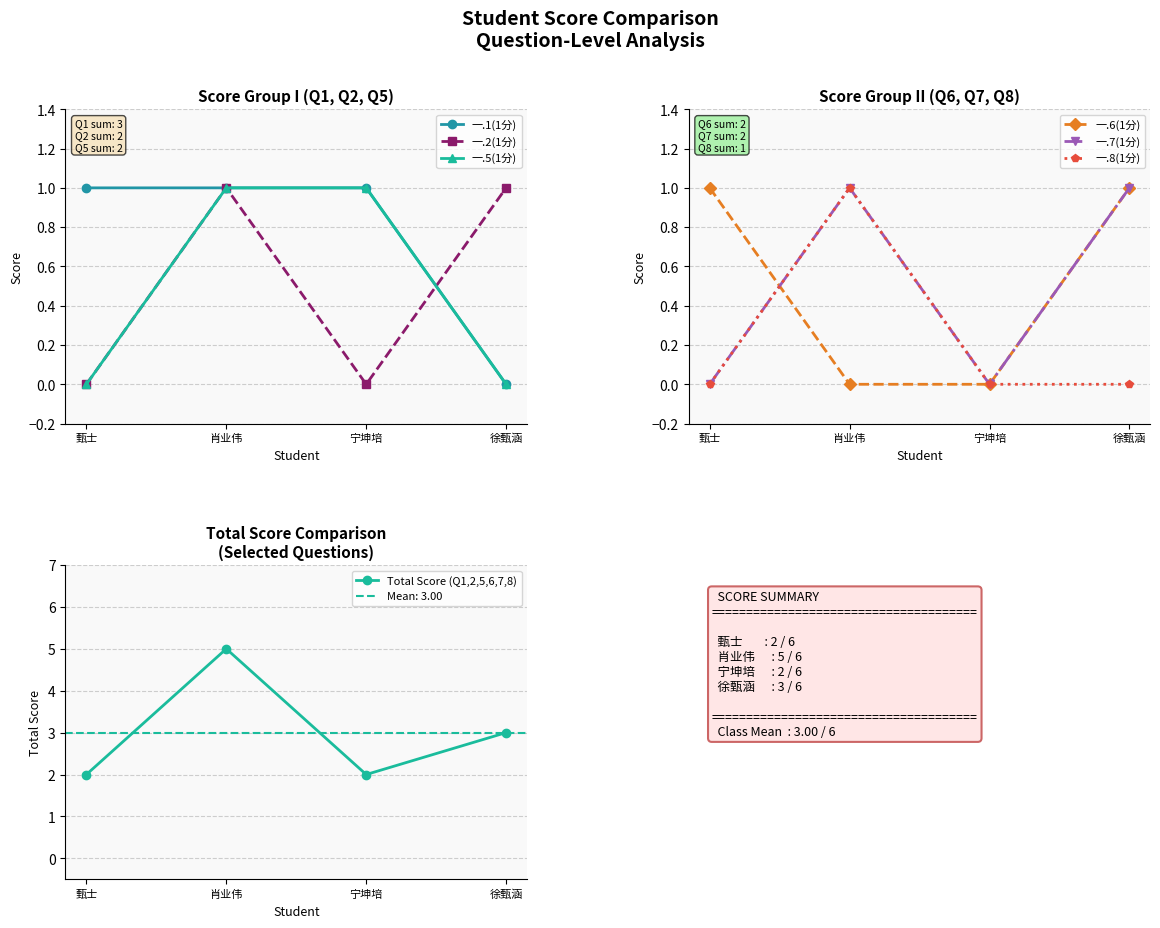

True or false: 一.1(1分) and 一.5(1分) cross at least once.

False